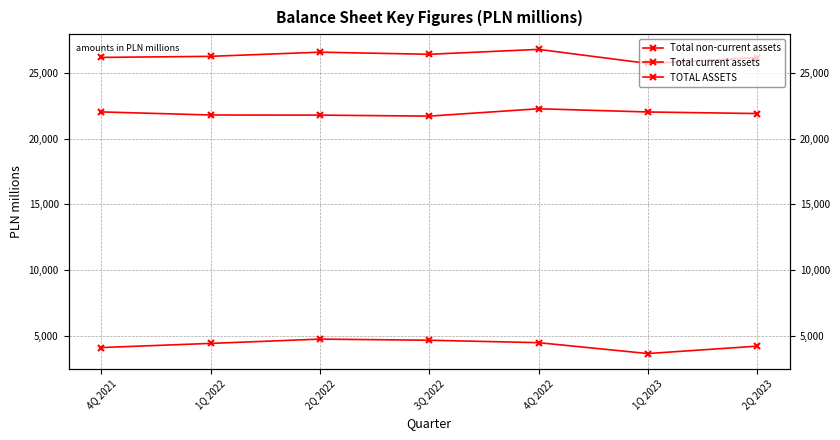

List the series in order of their peak value, highest first.

TOTAL ASSETS, Total non-current assets, Total current assets